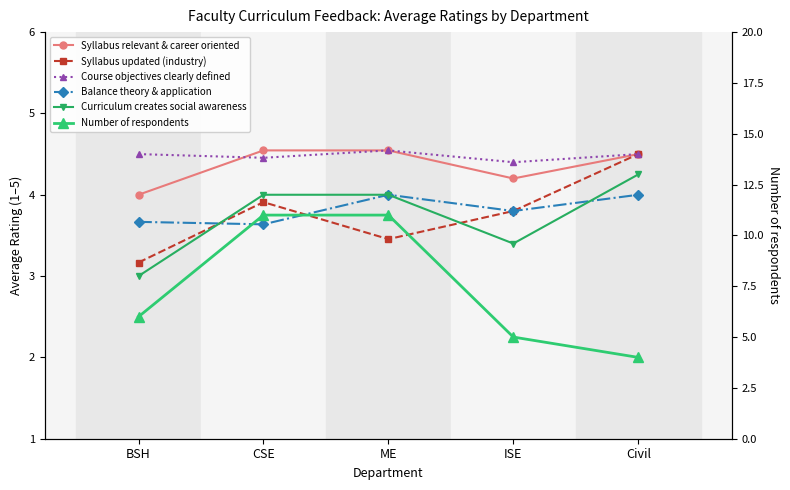

What are all the series names shown in the legend?

Syllabus relevant & career oriented, Syllabus updated (industry), Course objectives clearly defined, Balance theory & application, Curriculum creates social awareness, Number of respondents